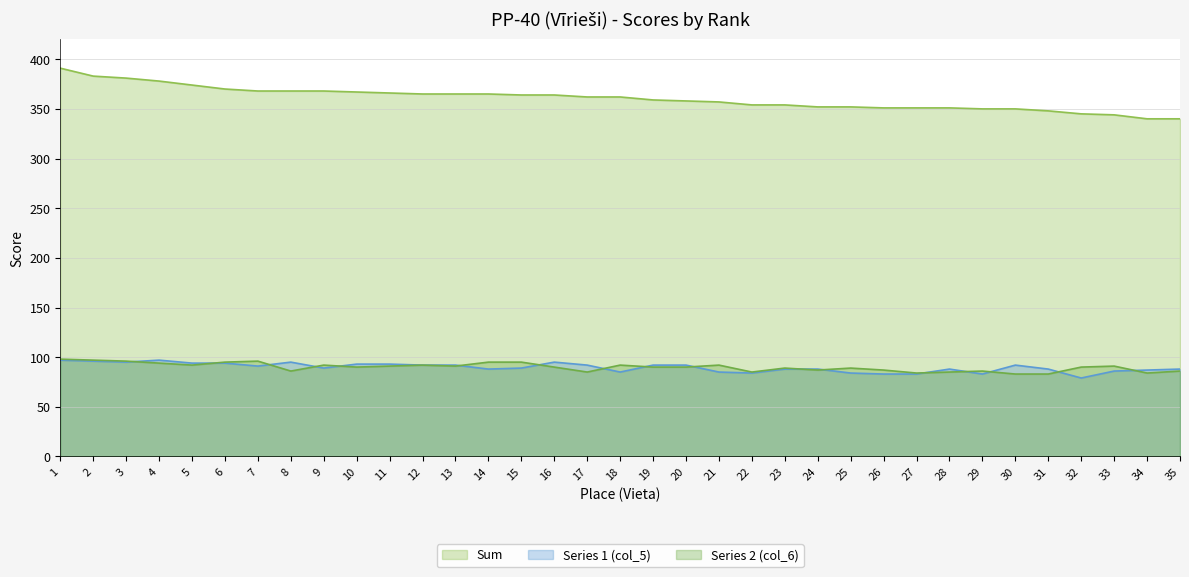

Reading left to right, what are all the values shown in this chart?

Series 1 (col_5): 97	96	95	97	94	94	91	95	89	93	93	92	92	88	89	95	92	85	92	92	85	84	88	88	84	83	83	88	83	92	88	79	86	87	88
Series 2 (col_6): 98	97	96	94	92	95	96	86	92	90	91	92	91	95	95	90	85	92	90	90	92	85	89	87	89	87	84	85	86	83	83	90	91	84	86
Sum: 391	383	381	378	374	370	368	368	368	367	366	365	365	365	364	364	362	362	359	358	357	354	354	352	352	351	351	351	350	350	348	345	344	340	340